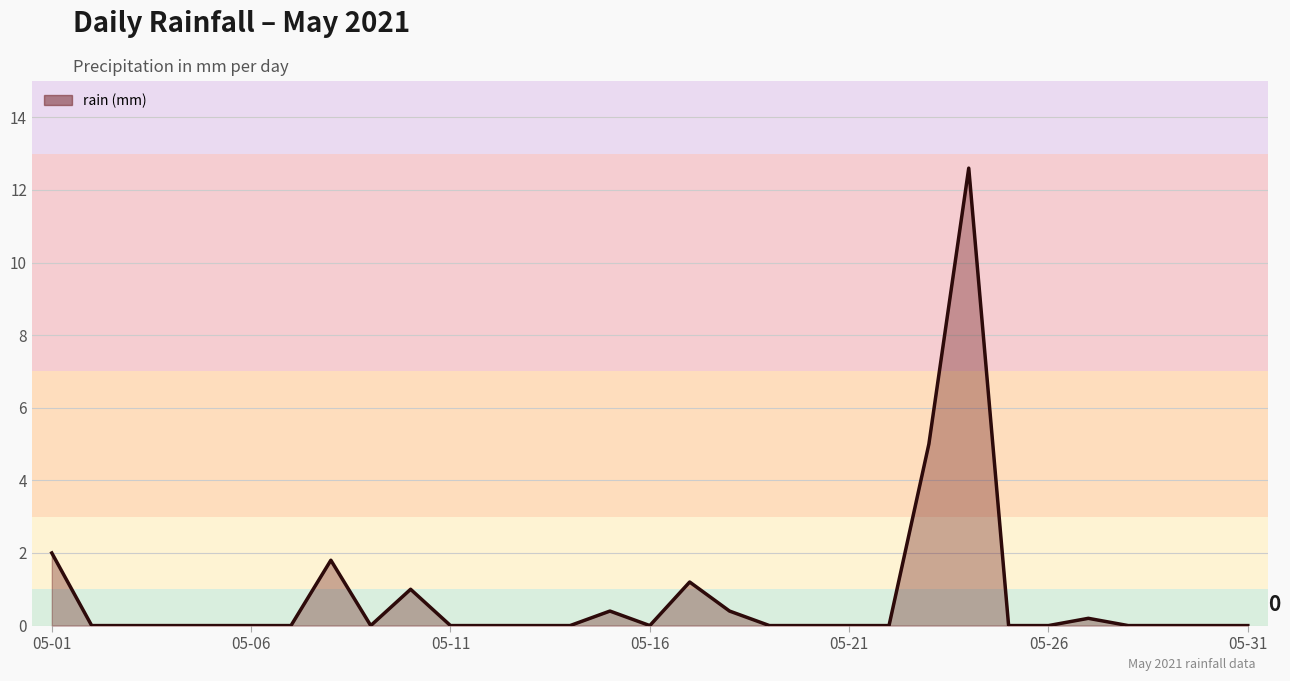

Count the number of categories in the chart.

31